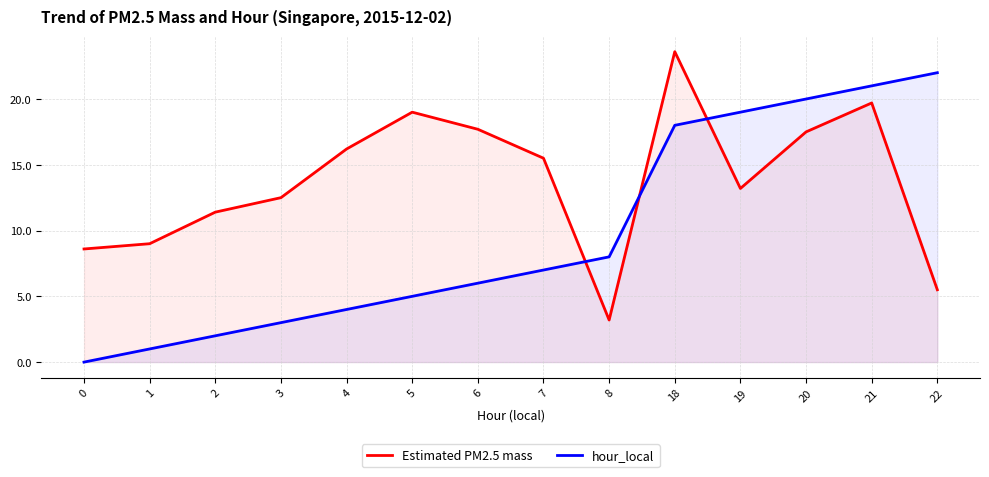

The value of Estimated PM2.5 mass at 22 is 5.5. True or false?

True